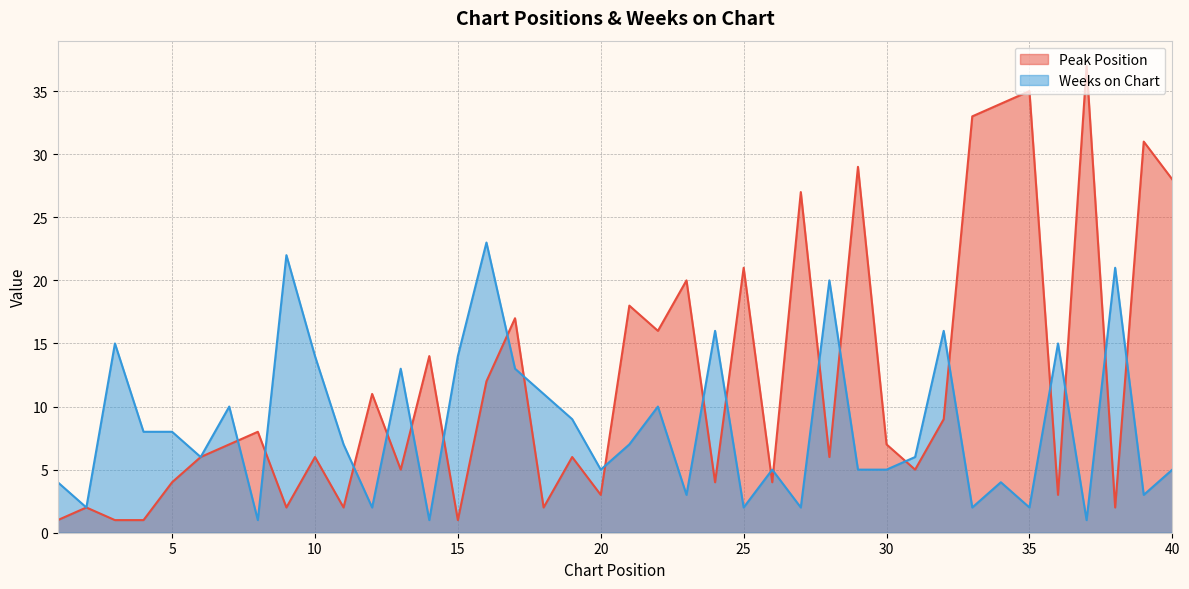

Where do Peak Position and Weeks on Chart first cross each other?

7 and 8